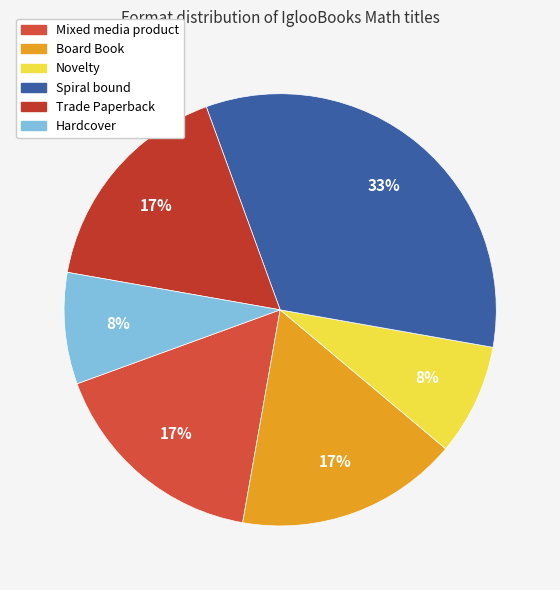

Count the number of slices in the pie.

6